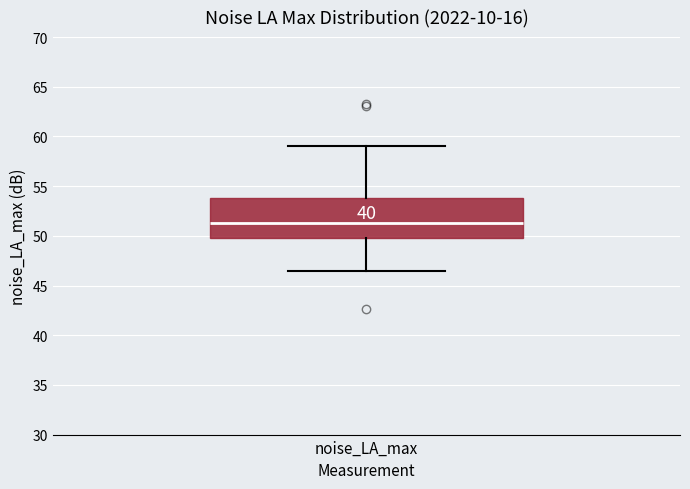

Transcribe this box plot: give where the median line is, the range the box spans, and where the two whiskers end, as read against the y-axis. The values are not printed on the chart, so give them approximately, as read against the axis.

median 51.5, box 50.0 to 54.0, whiskers 46.5 to 59.0